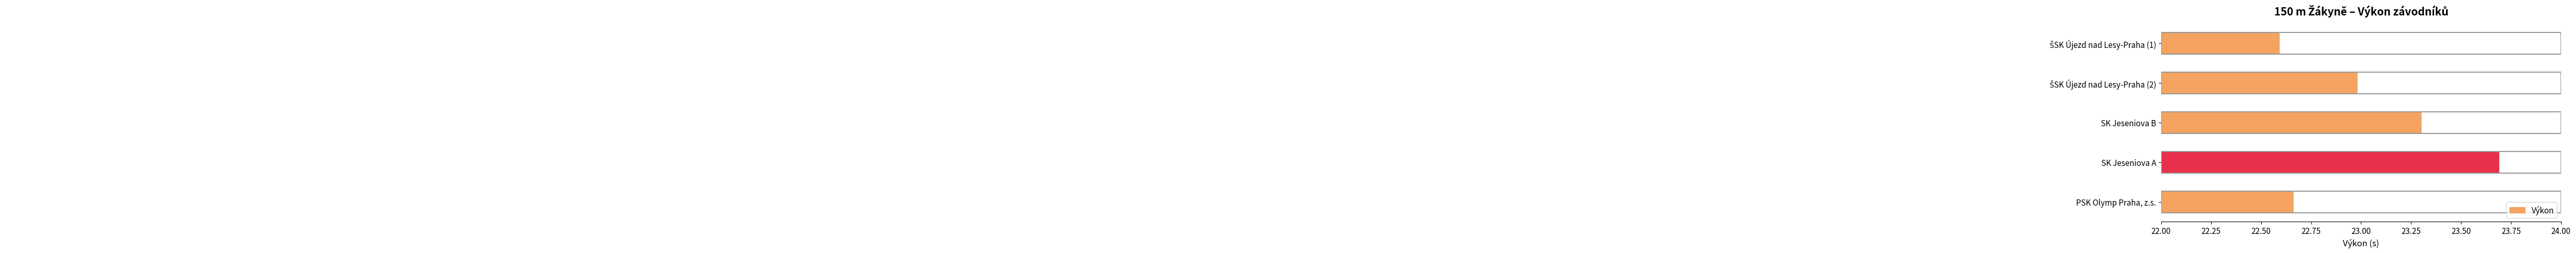

Between SK Jeseniova B and PSK Olymp Praha, z.s., which is larger?

SK Jeseniova B